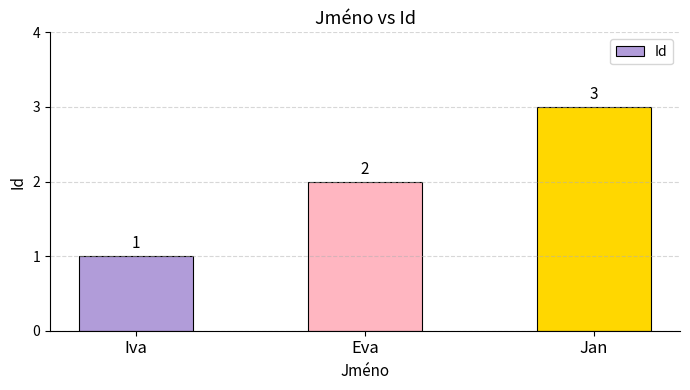

Rank the categories by value from highest to lowest.

Jan, Eva, Iva